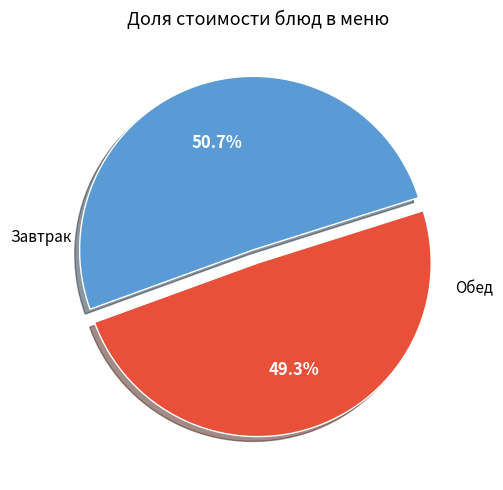

Is there a majority slice in this chart?

Yes